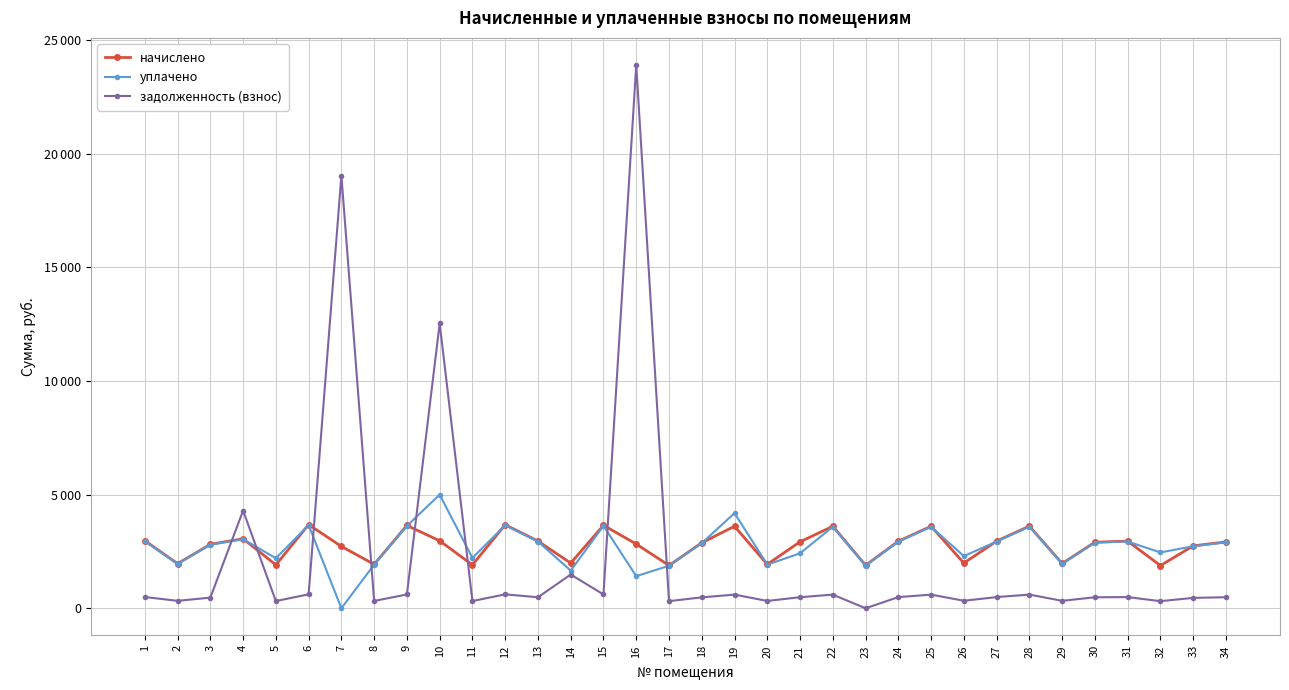

True or false: начислено has a value of 921.0 at 31.

False